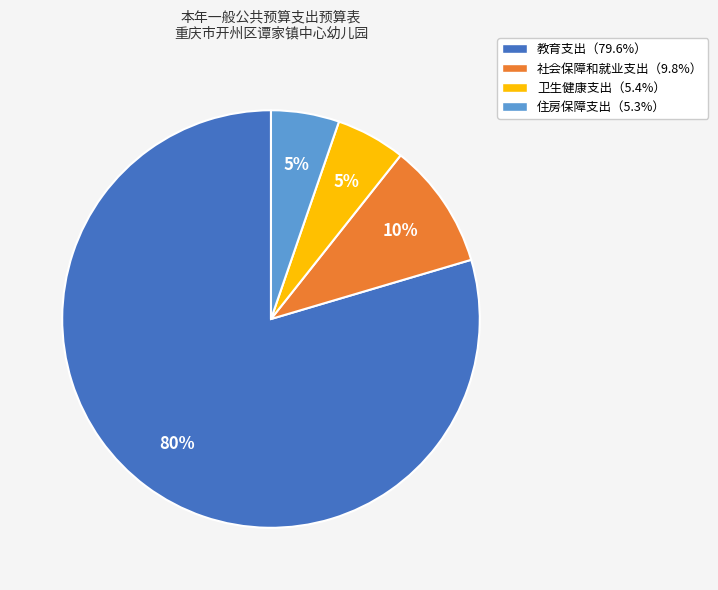

To the nearest percent, what is the average slice percentage?

25%